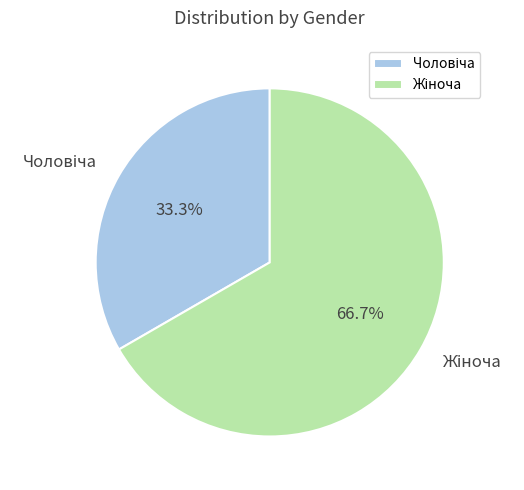

Is there any slice that represents more than half of the pie?

Yes